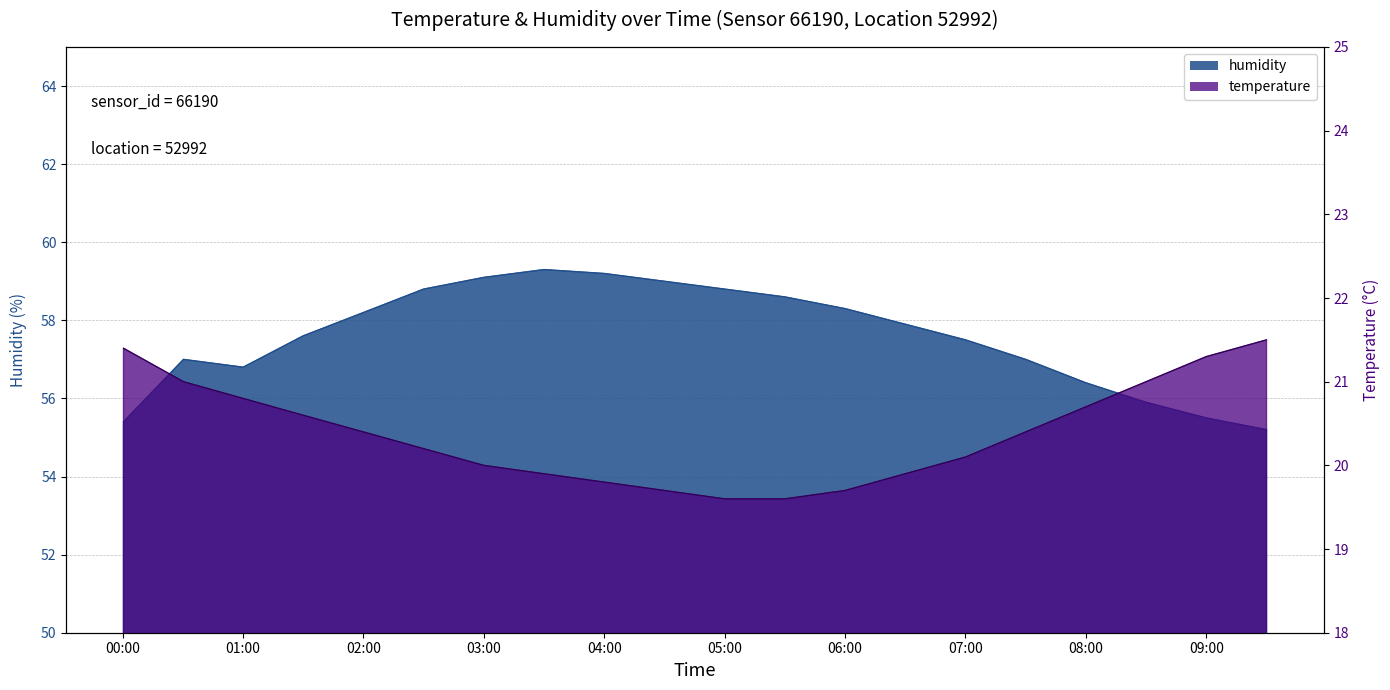

List the series in order of their peak value, highest first.

humidity, temperature